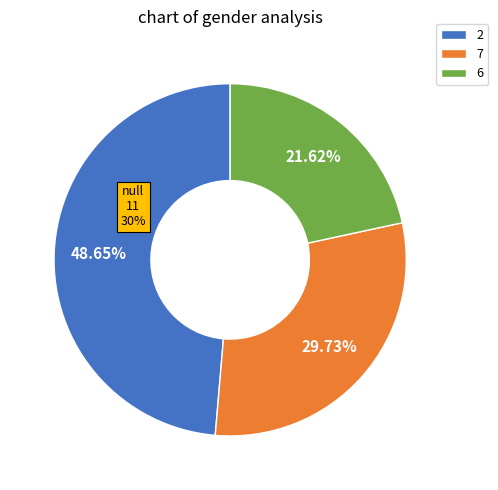

To the nearest percent, what percentage of the pie is 6?

22%